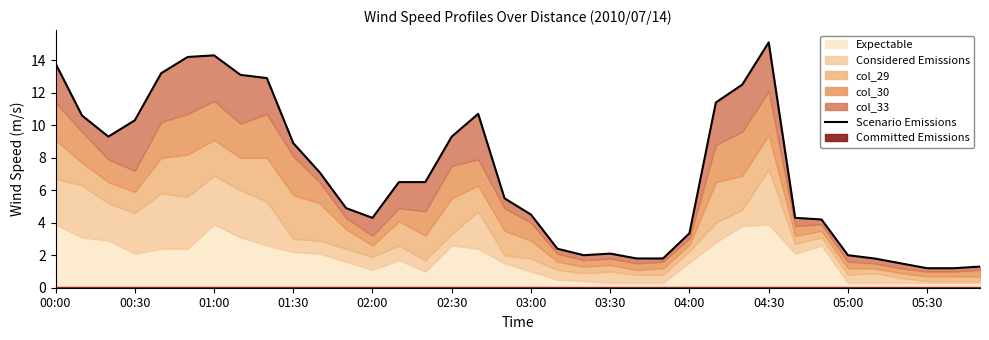

Which label corresponds to the smallest value in the chart?

05:30